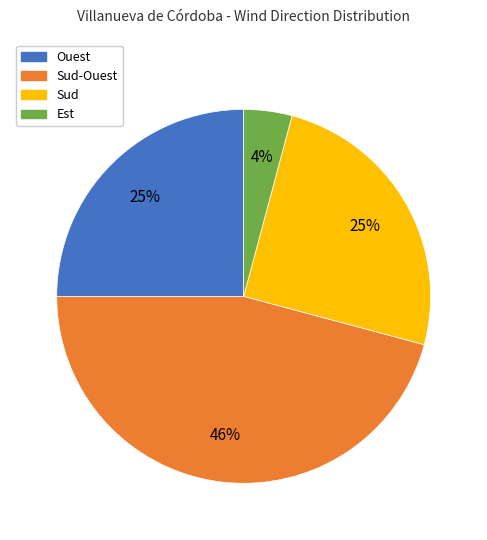

Which category has the smallest portion of the pie?

Est